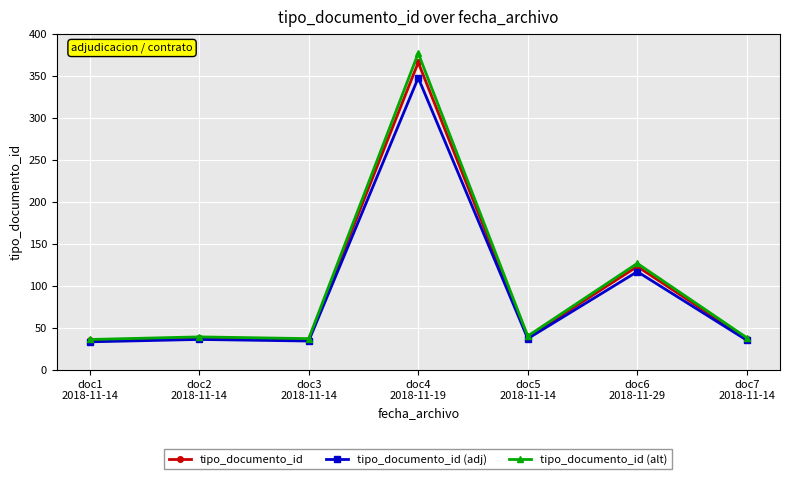

What is the minimum value for tipo_documento_id (alt)?

36.1